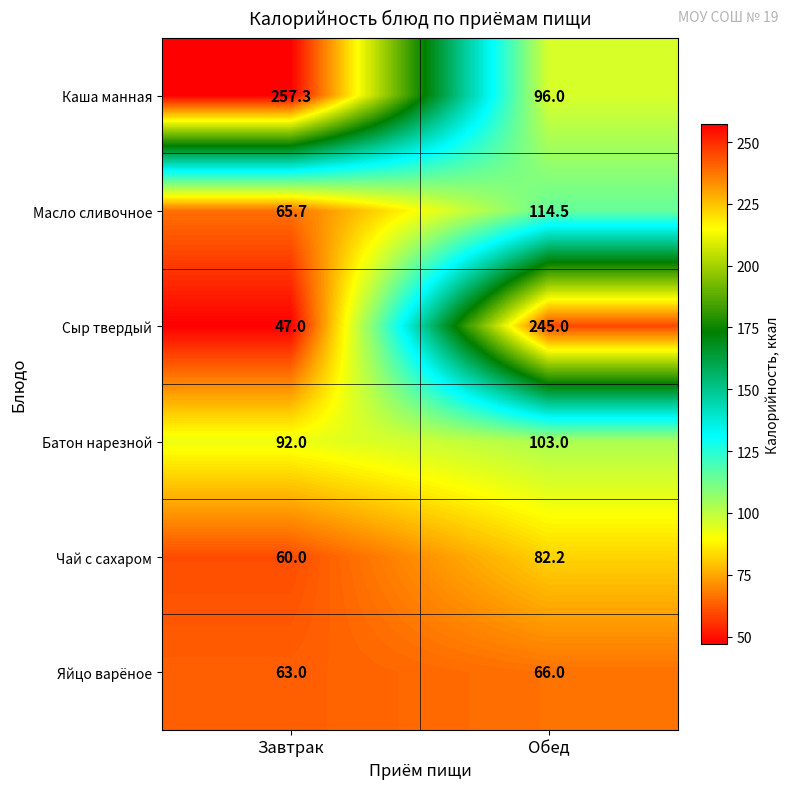

The value of Сыр твердый at Обед is 245.0. True or false?

True